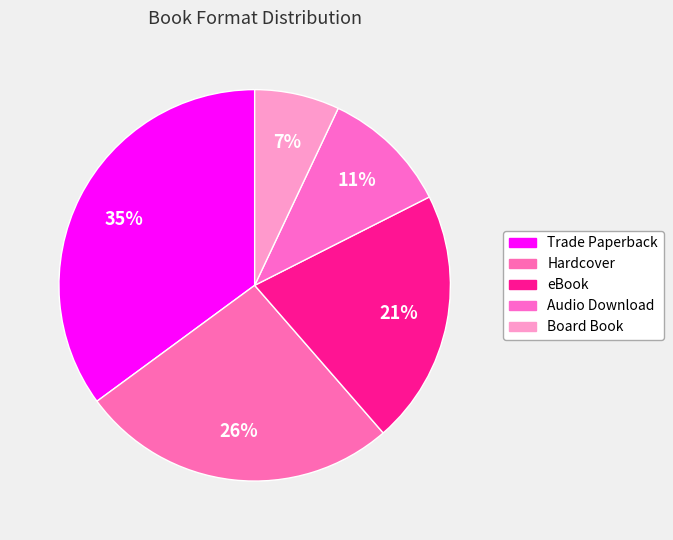

Which has a higher value, Audio Download or eBook?

eBook